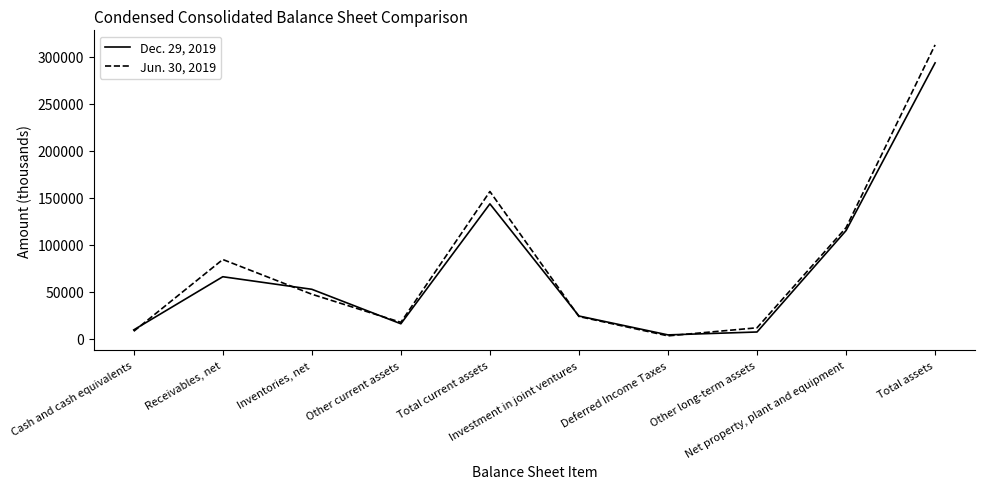

What is the highest value of the Jun. 30, 2019 series?

312736